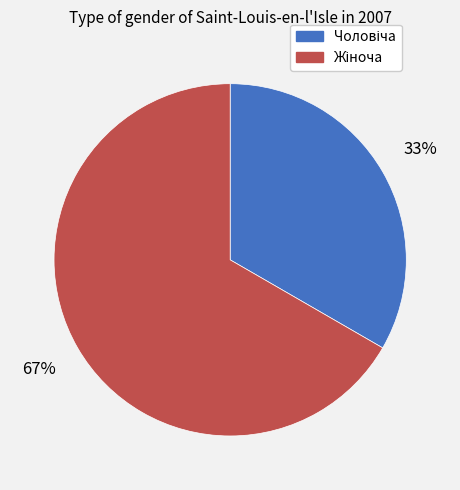

Is there a majority slice in this chart?

Yes